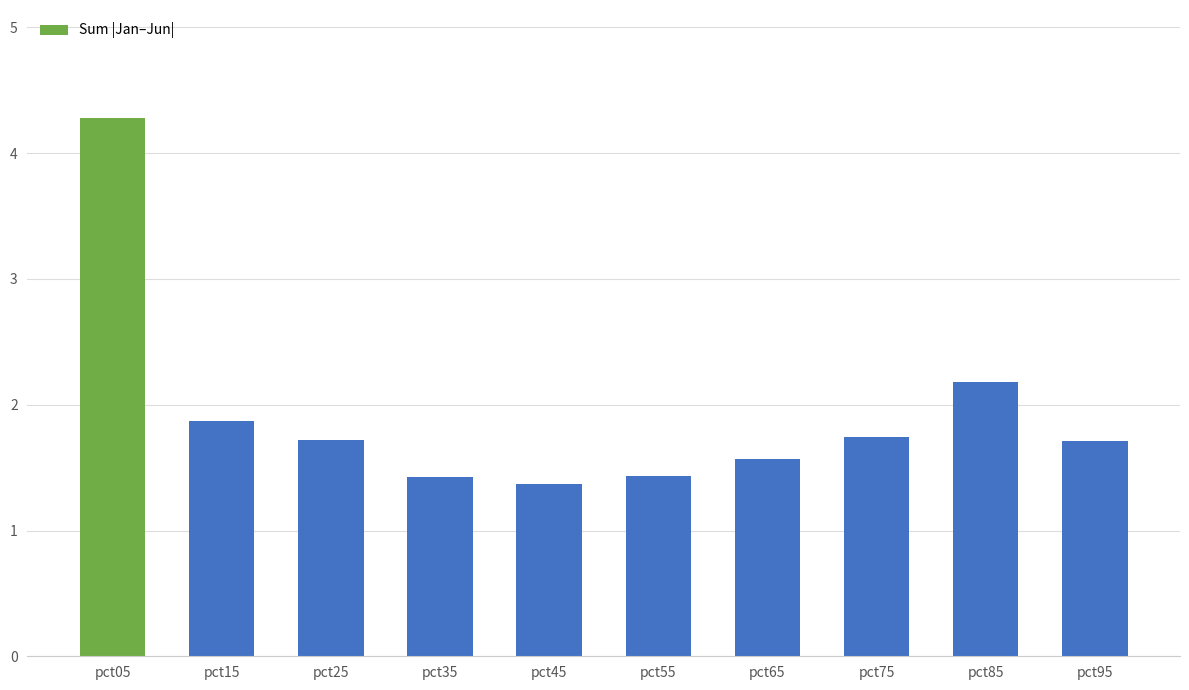

Reading left to right, what are all the values shown in this chart?

pct05=4.3	pct15=1.9	pct25=1.7	pct35=1.4	pct45=1.4	pct55=1.4	pct65=1.6	pct75=1.7	pct85=2.2	pct95=1.7